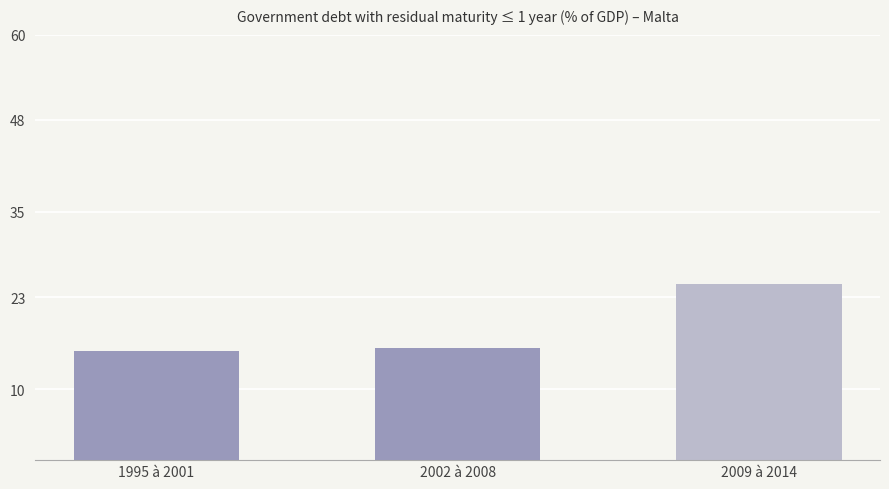

Which label corresponds to the largest value in the chart?

2009 à 2014